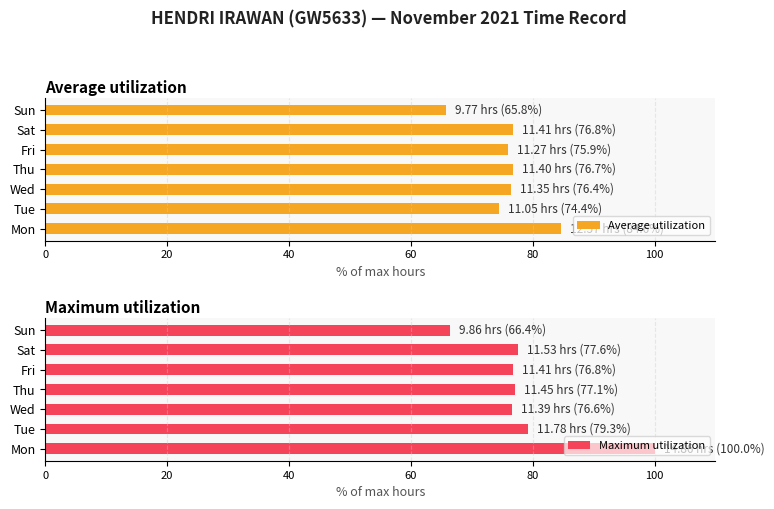

What are all the series names shown in the legend?

Average utilization, Maximum utilization